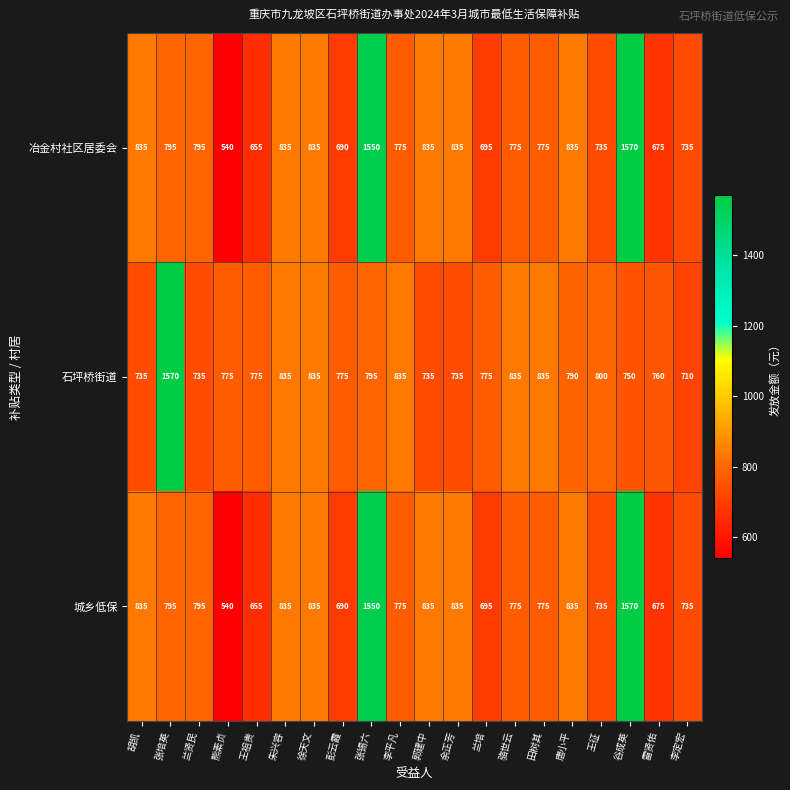

At how many categories does at least one series exceed 810?

12